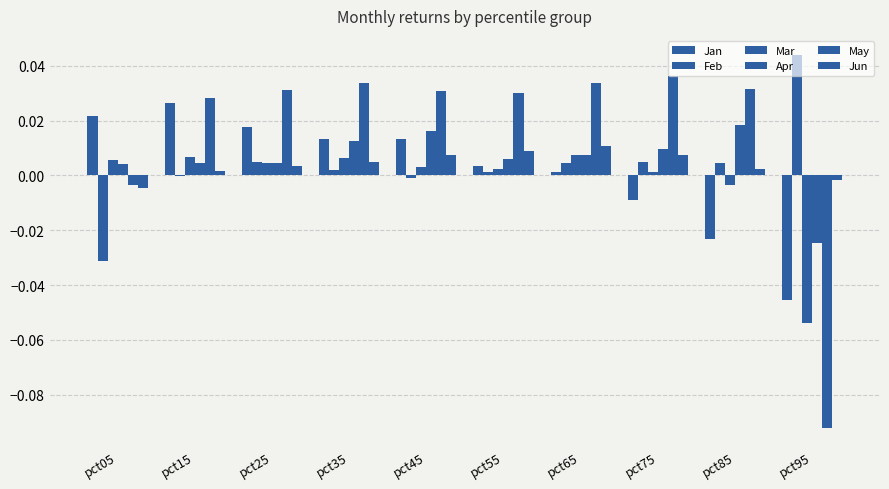

At which label does Jun first exceed 0?

pct15